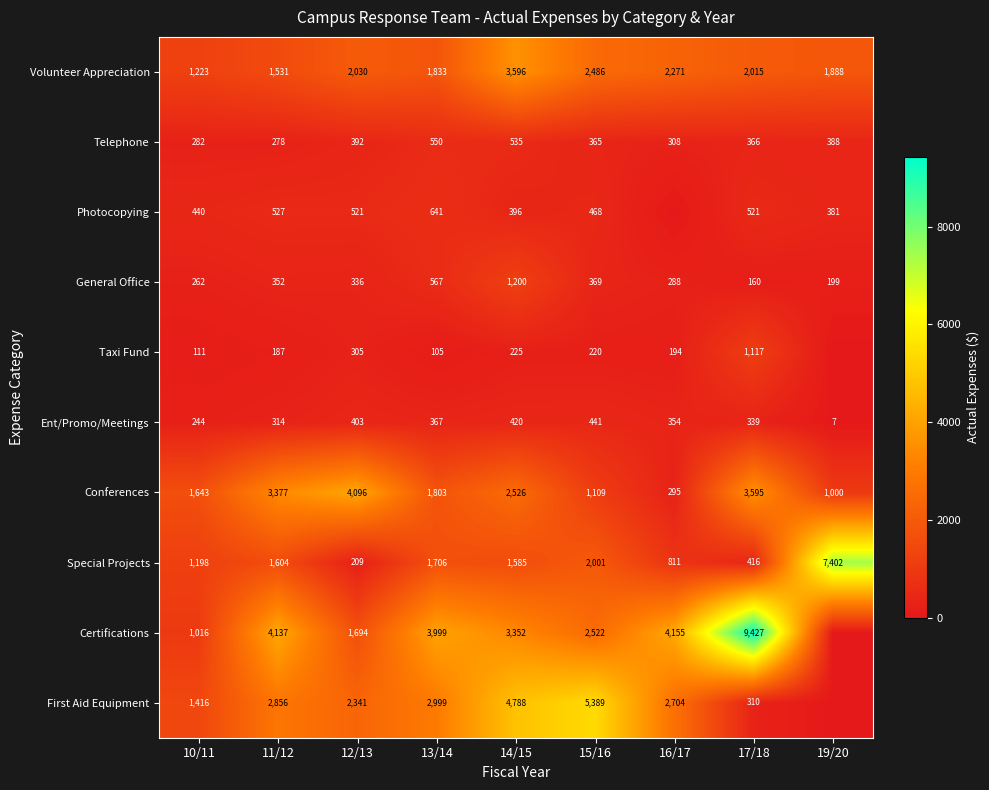

What is the difference between the Conferences values at 14/15 and 10/11?

883